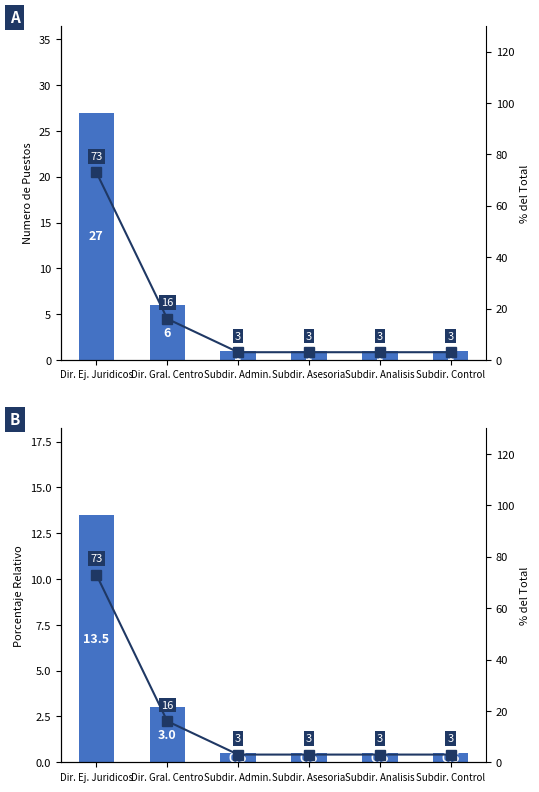

Rank the categories by % of Total value from highest to lowest.

Dir. Ej. Juridicos, Dir. Gral. Centro, Subdir. Admin., Subdir. Asesoria, Subdir. Analisis, Subdir. Control